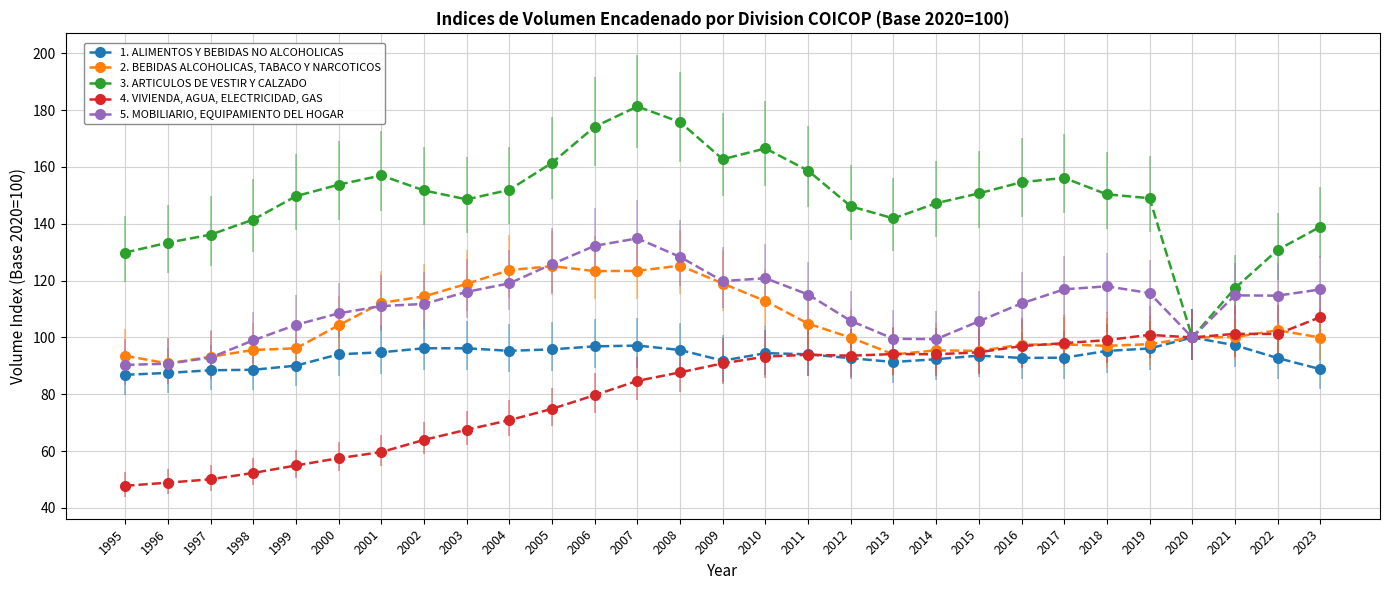

True or false: 4. VIVIENDA, AGUA, ELECTRICIDAD, GAS has a value of 47.8 at 1995.

True